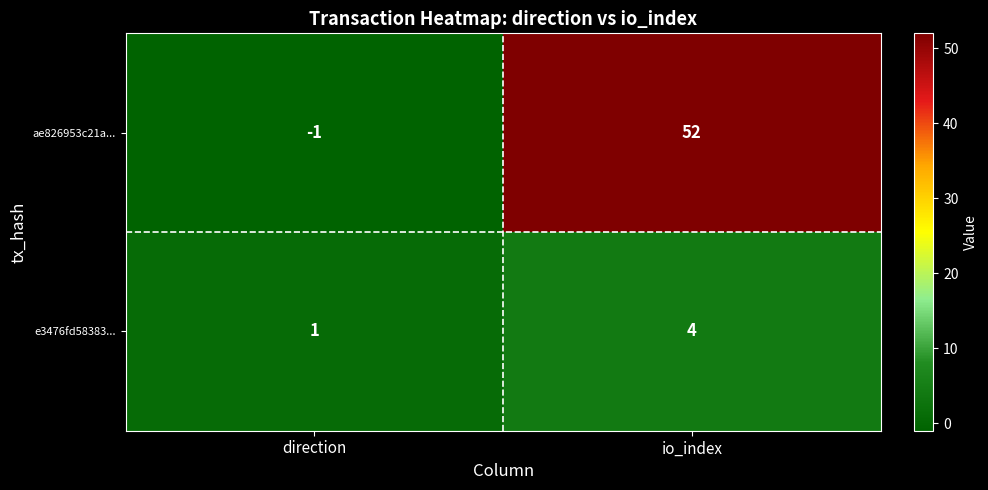

Reading left to right, extract all data points from this chart.

ae826953c21a...: -1	52
e3476fd58383...: 1	4